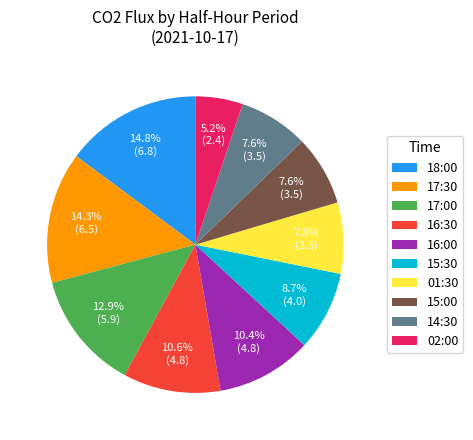

Approximately how many times larger is the value at 16:30 compared to 17:00?

0.8